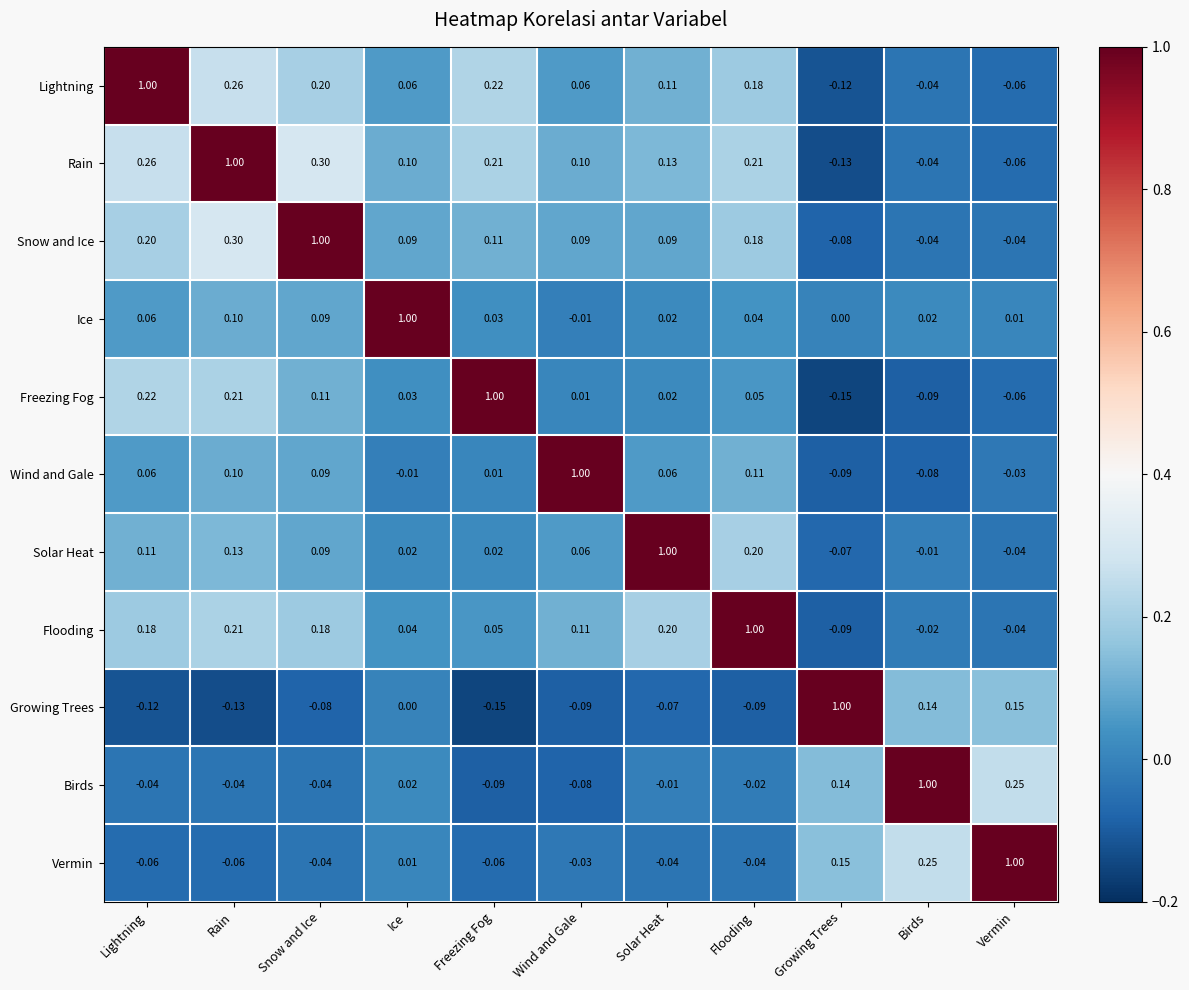

Which category has the lowest value in the Flooding series?

Growing Trees